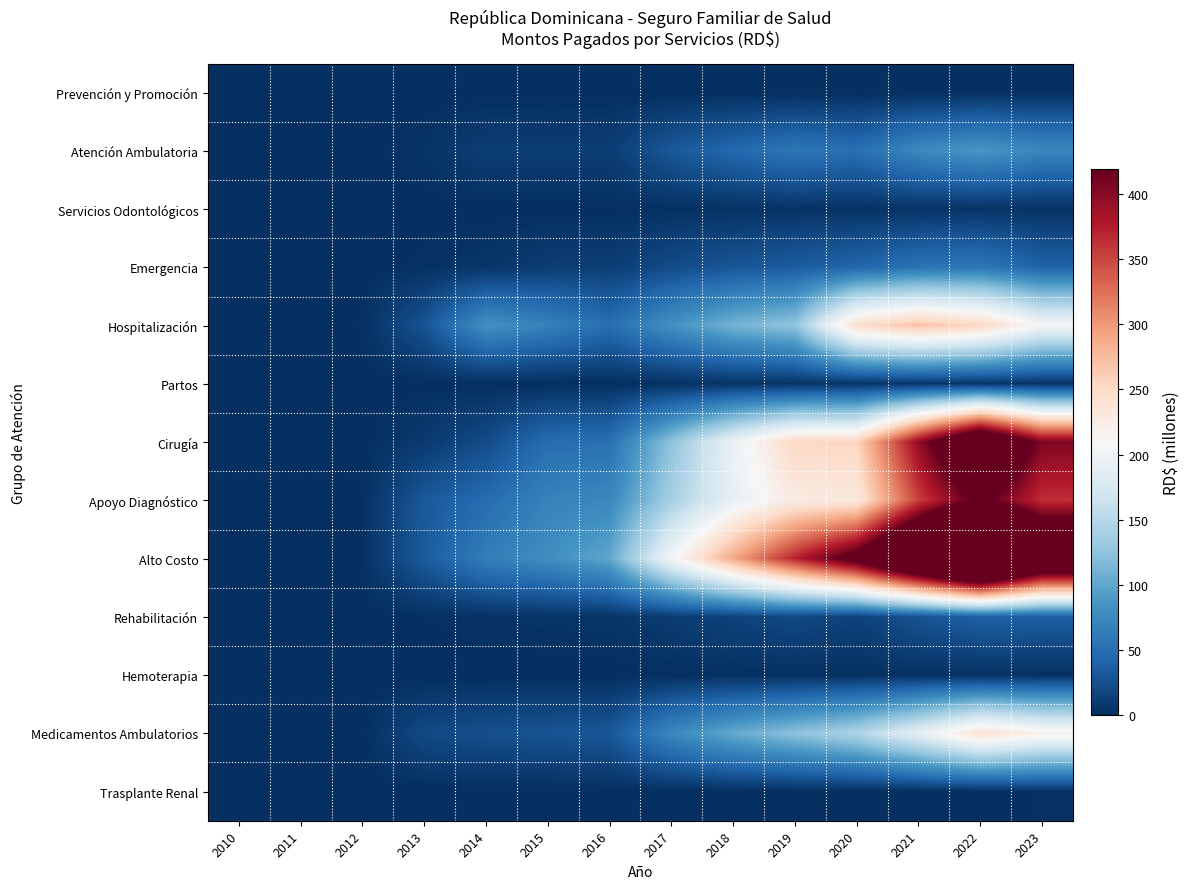

Which series changed the most between 2015 and 2022?

Alto Costo